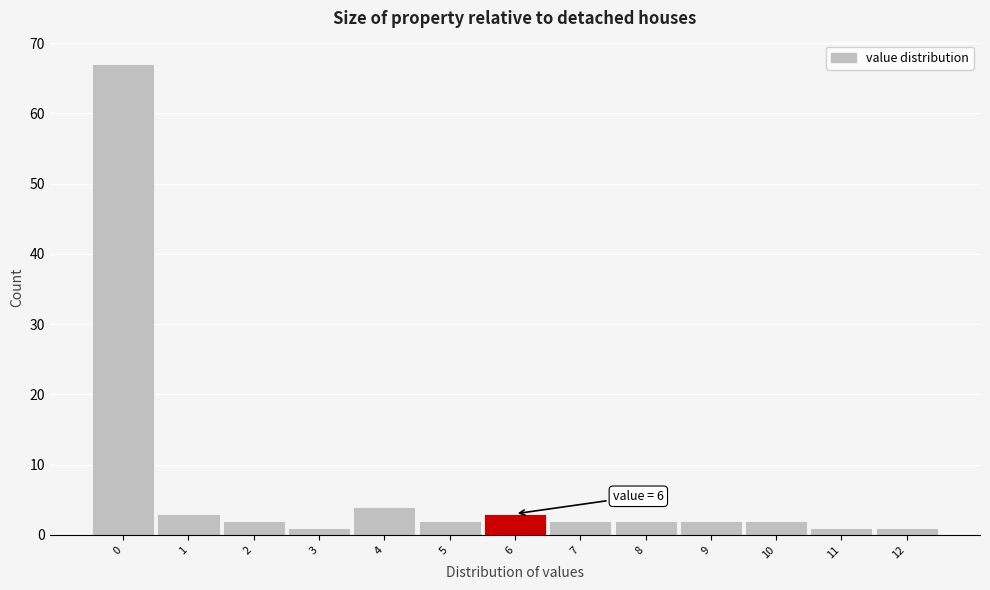

Over which range of the x-axis is the bar tallest?

-0.5 to 0.5